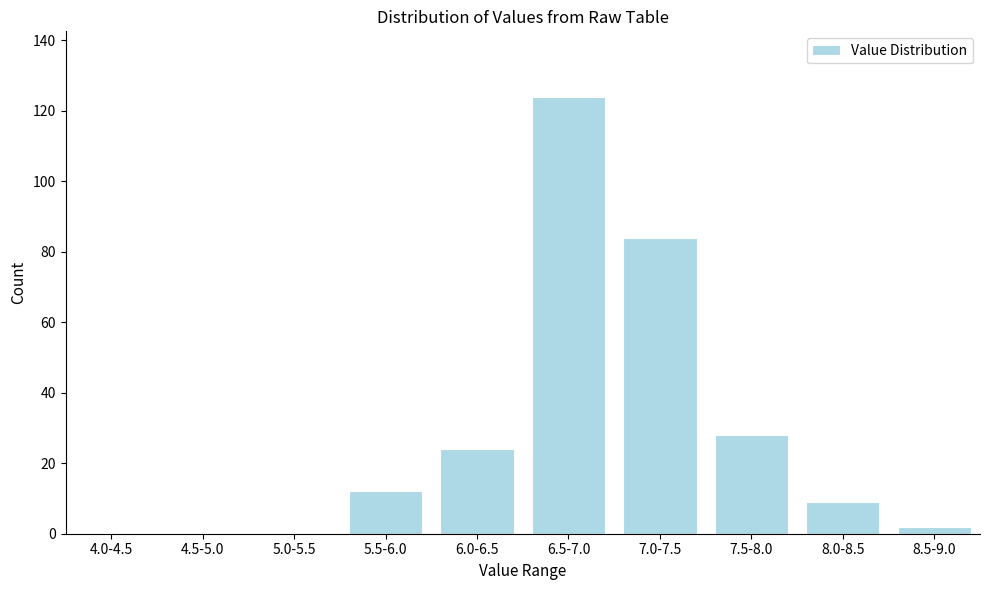

Reading right to left, extract all data points from this chart.

8.5-9.0=2	8.0-8.5=9	7.5-8.0=28	7.0-7.5=84	6.5-7.0=124	6.0-6.5=24	5.5-6.0=12	5.0-5.5=0	4.5-5.0=0	4.0-4.5=0